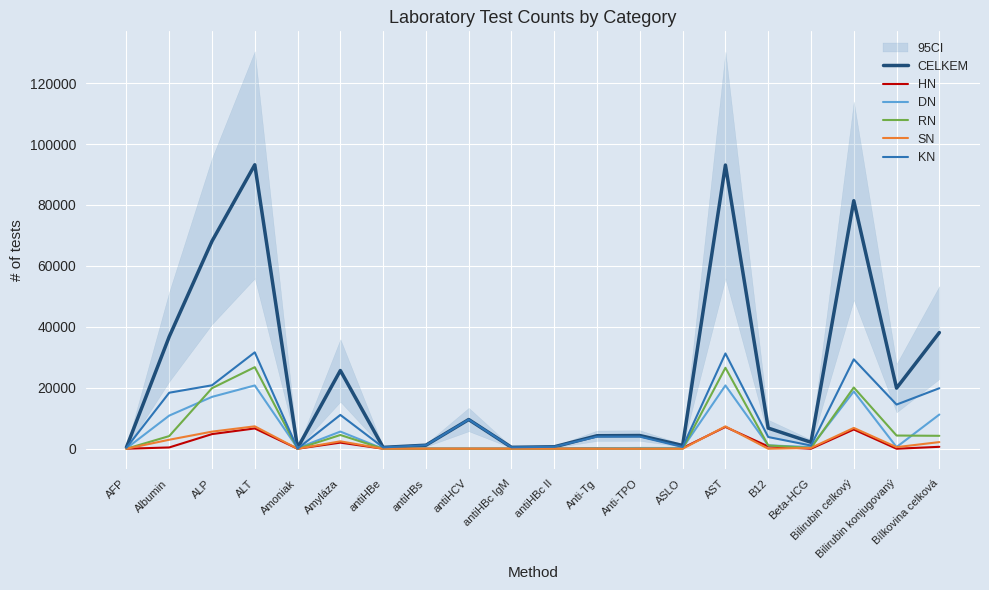

The KN series shows 46314 at AST. True or false?

False